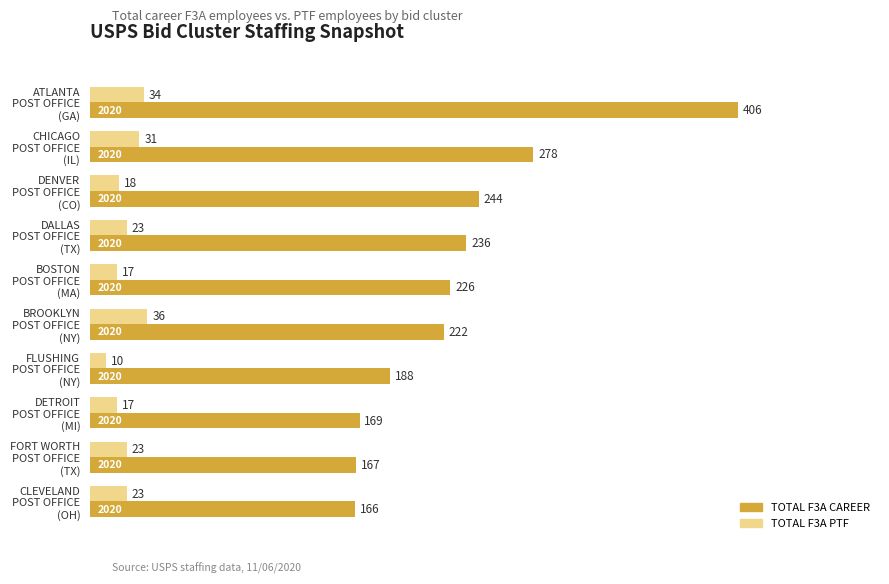

What are all the series names shown in the legend?

TOTAL F3A CAREER, TOTAL F3A PTF